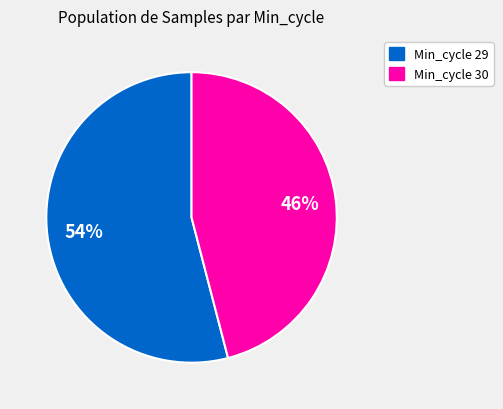

Is there any slice that represents more than half of the pie?

Yes